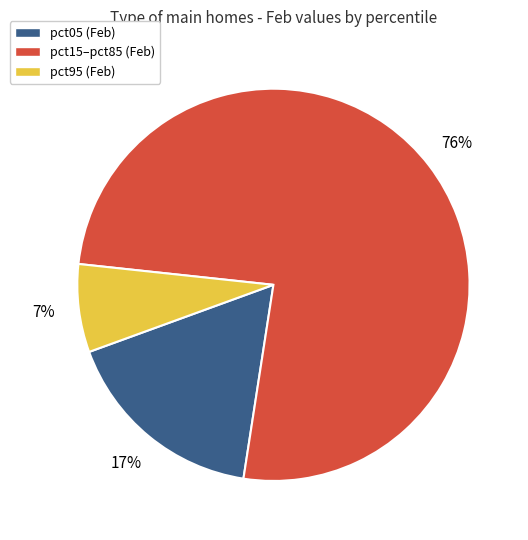

Combined, do pct95 (Feb) and pct05 (Feb) account for over 50%?

No